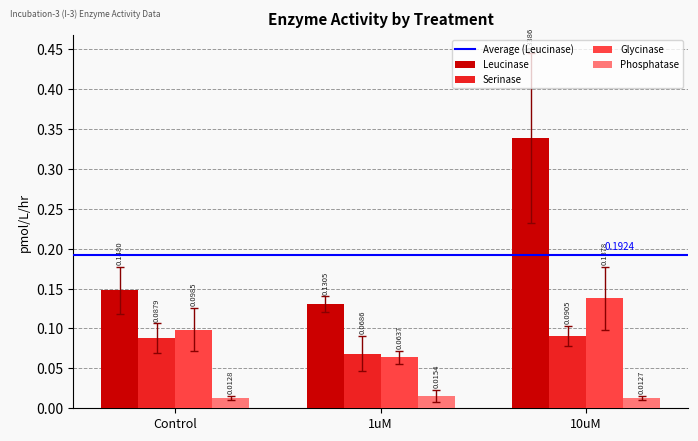

Is the value of Phosphatase at 10uM greater than the value of Leucinase at Control?

No